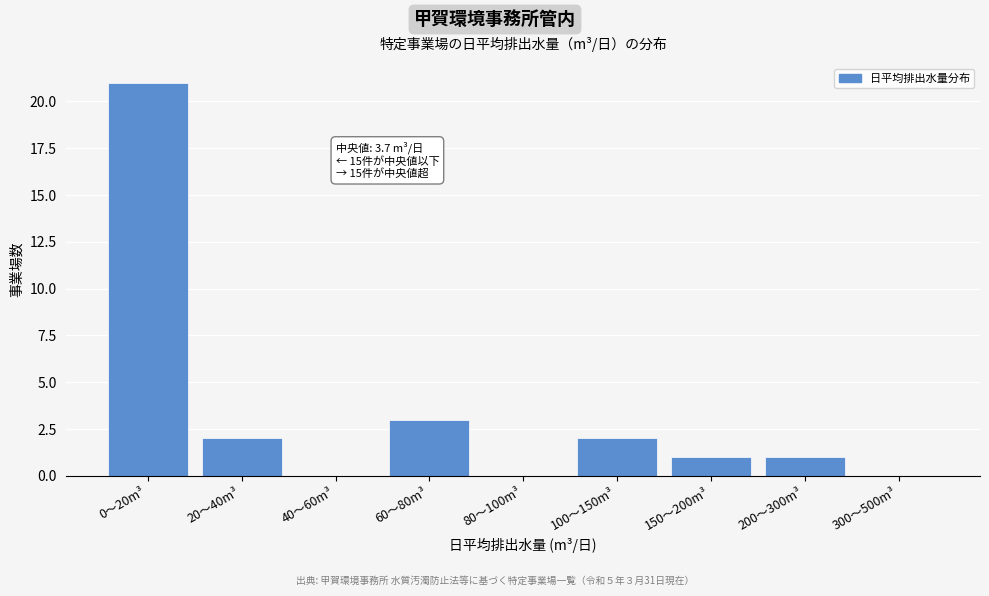

Reading left to right, list all the values displayed in this chart.

0〜20m³=21	20〜40m³=2	40〜60m³=0	60〜80m³=3	80〜100m³=0	100〜150m³=2	150〜200m³=1	200〜300m³=1	300〜500m³=0